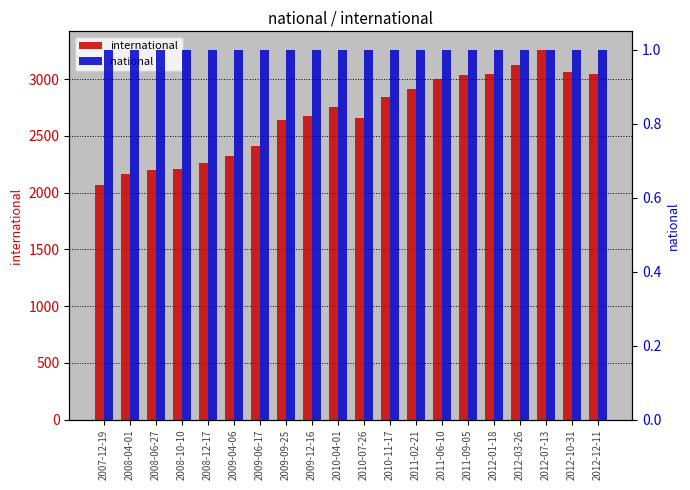

What is the difference between the second highest and minimum values in the international series?

1065